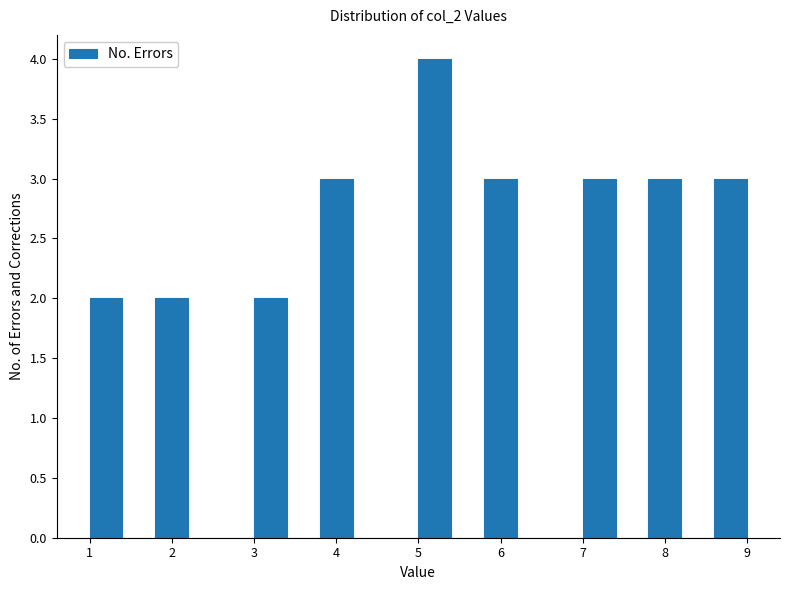

Reading left to right, list every bar in this chart as the range it spans on the x-axis followed by its height. The values are not printed on the chart, so give them approximately, as read against the axis.

1.0 to 1.4: 2
1.4 to 1.8: 0
1.8 to 2.2: 2
2.2 to 2.6: 0
2.6 to 3.0: 0
3.0 to 3.4: 2
3.4 to 3.8: 0
3.8 to 4.2: 3
4.2 to 4.6: 0
4.6 to 5.0: 0
5.0 to 5.4: 4
5.4 to 5.8: 0
5.8 to 6.2: 3
6.2 to 6.6: 0
6.6 to 7.0: 0
7.0 to 7.4: 3
7.4 to 7.8: 0
7.8 to 8.2: 3
8.2 to 8.6: 0
8.6 to 9.0: 3